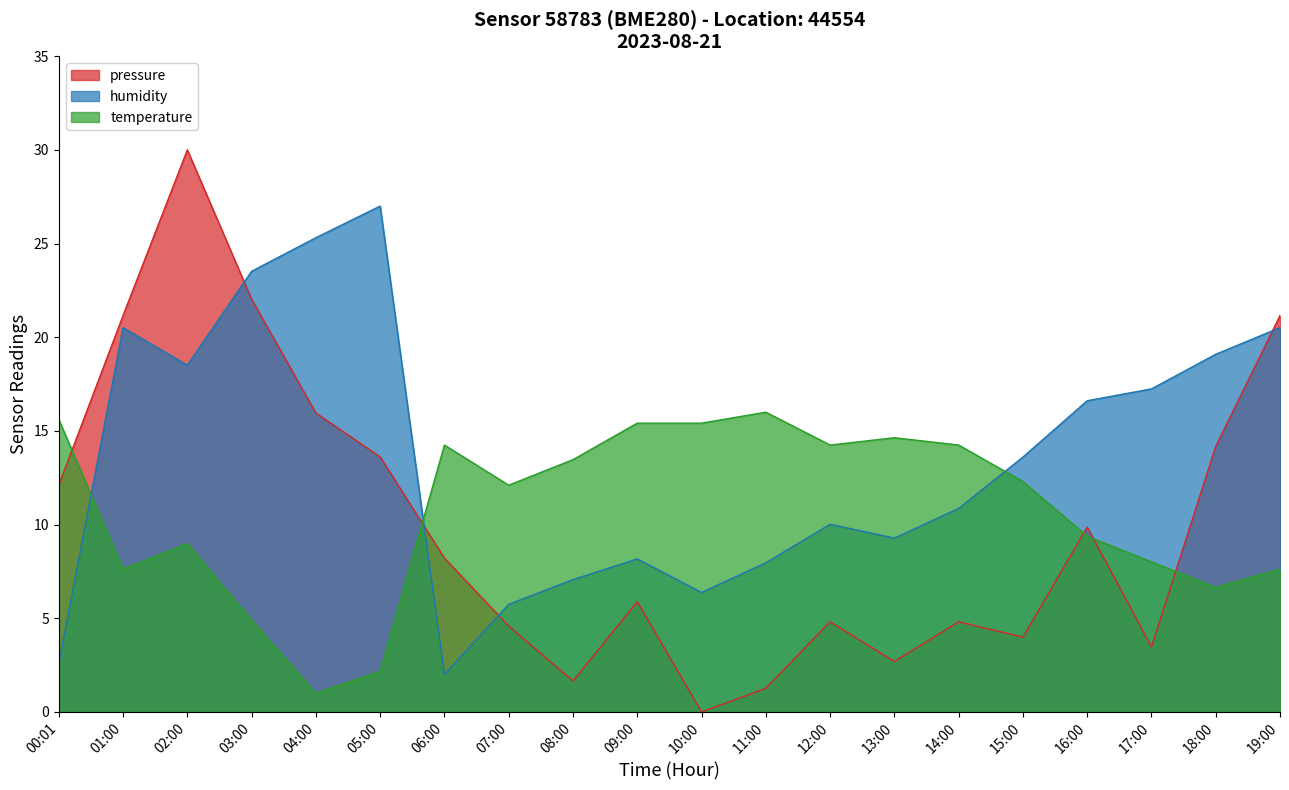

What are all the series names shown in the legend?

pressure, humidity, temperature